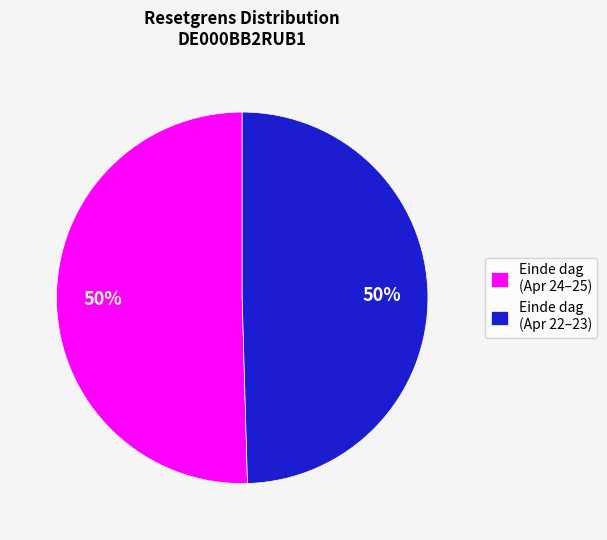

True or false: Einde dag (Apr 24–25) accounts for 36% of the total.

False